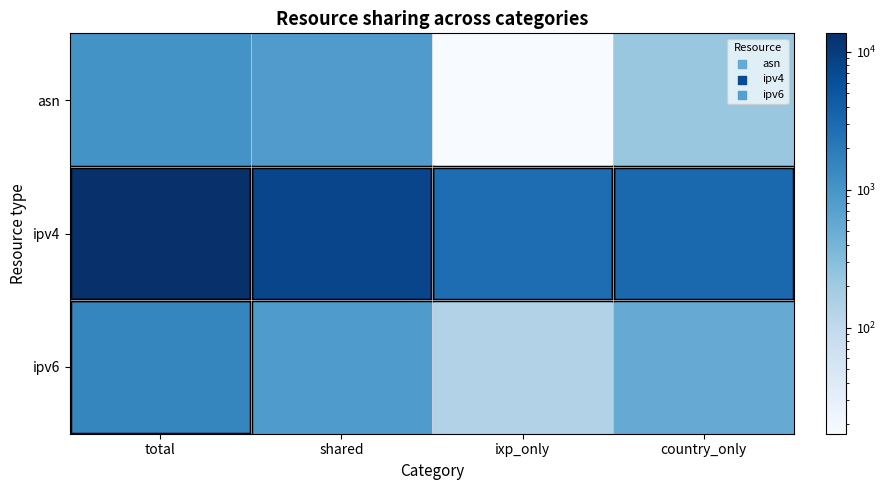

At which category is the sum across all series the highest?

total